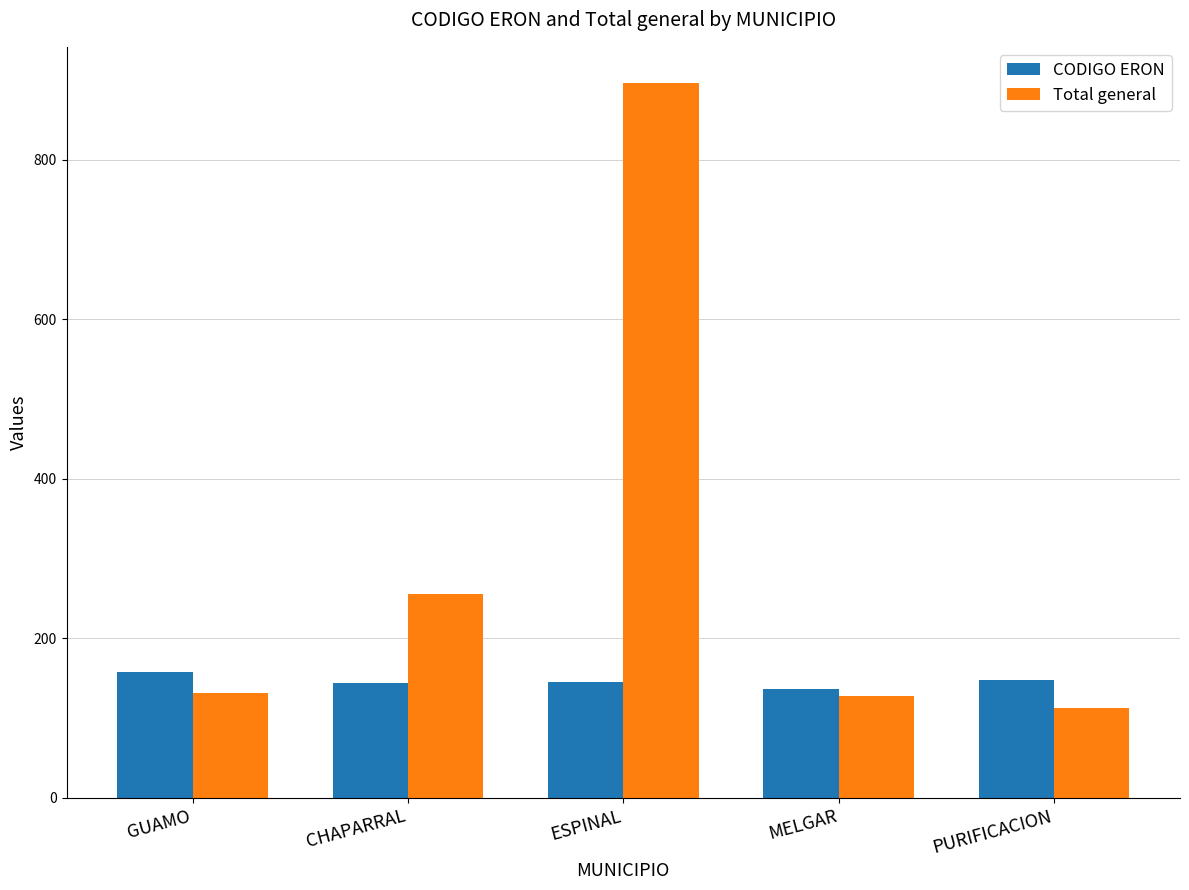

At how many categories does at least one series exceed 193?

2